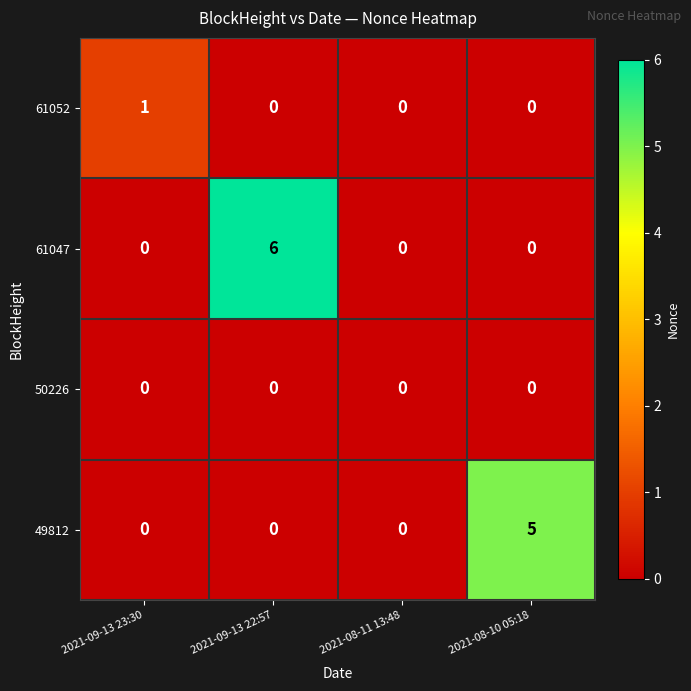

What is the greatest value displayed?

6